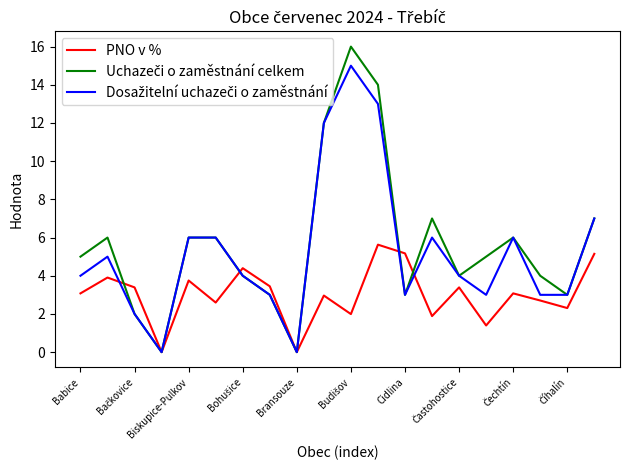

What is the highest value of the PNO v % series?

5.6